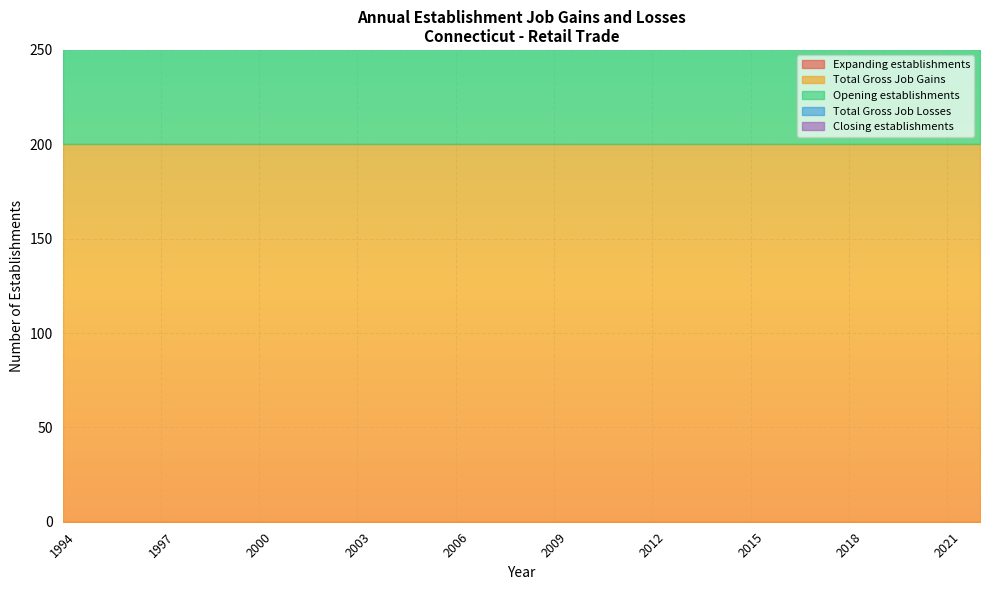

Is the value of Opening establishments at 2001 greater than the value of Total Gross Job Losses at 2019?

Yes